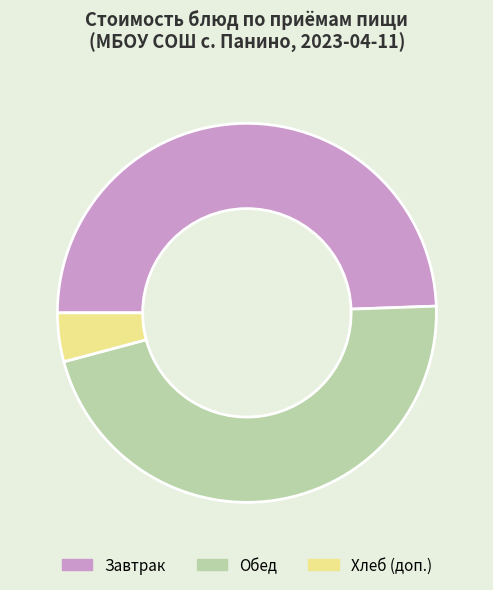

Between Завтрак and Обед, which is larger?

Завтрак